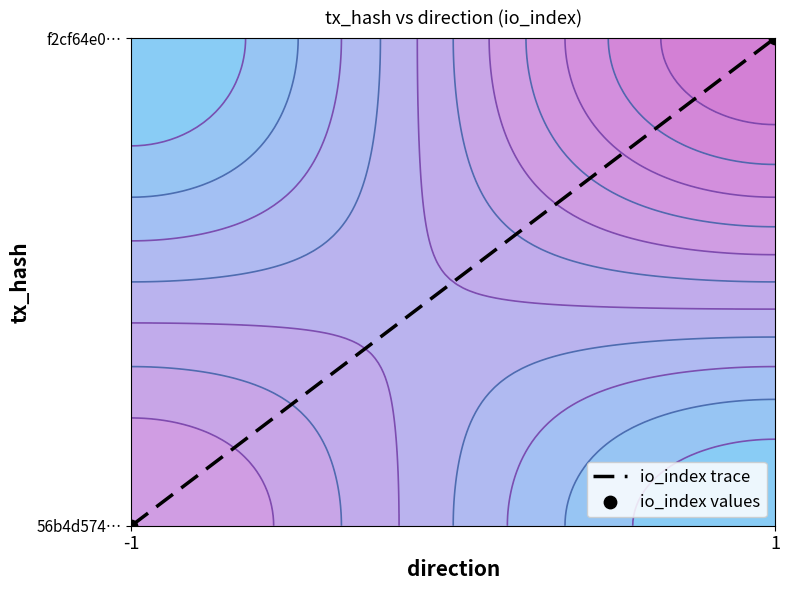

Is it true that io_index trace equals 0 at -1?

True